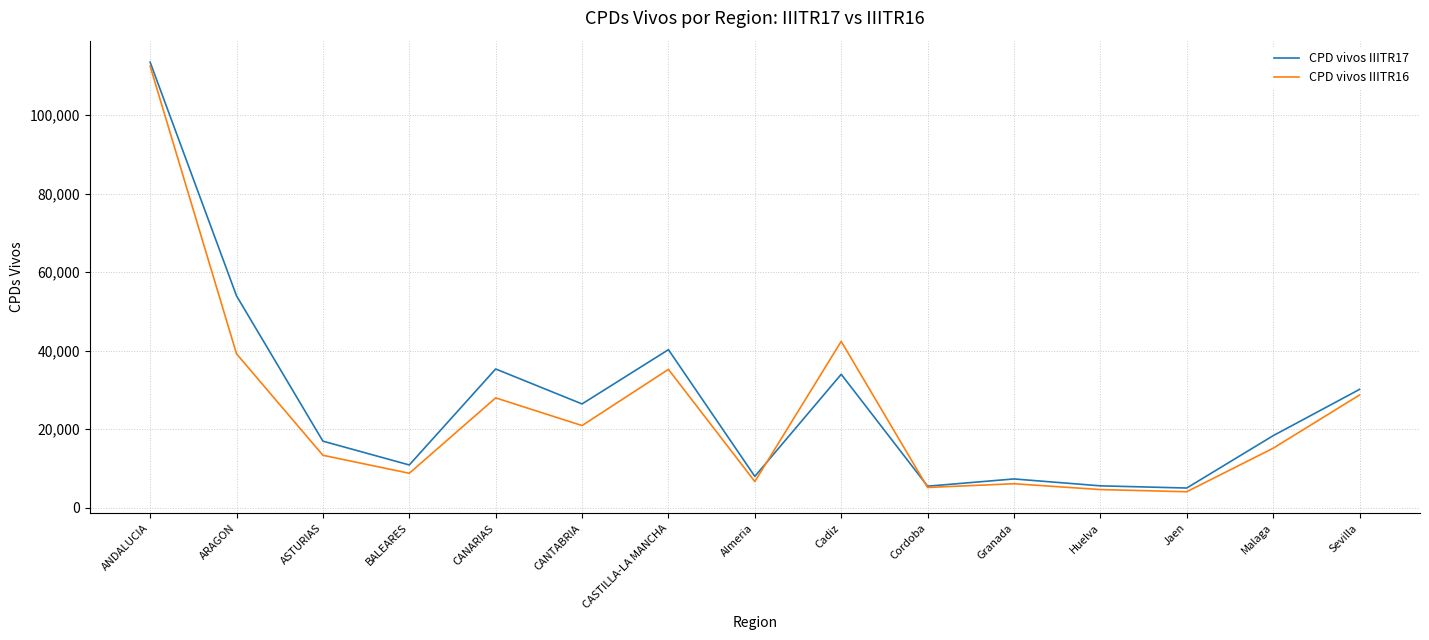

The CPD vivos IIITR16 series shows 58013 at CASTILLA-LA MANCHA. True or false?

False